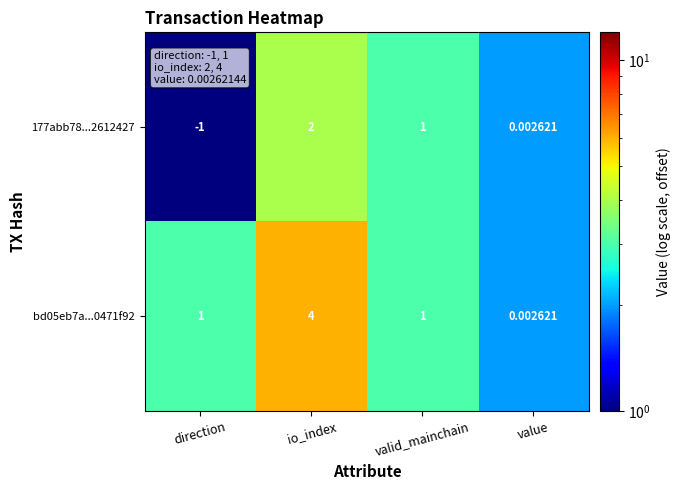

List the labels in order of 177abb78...2612427 value, largest first.

io_index, valid_mainchain, value, direction